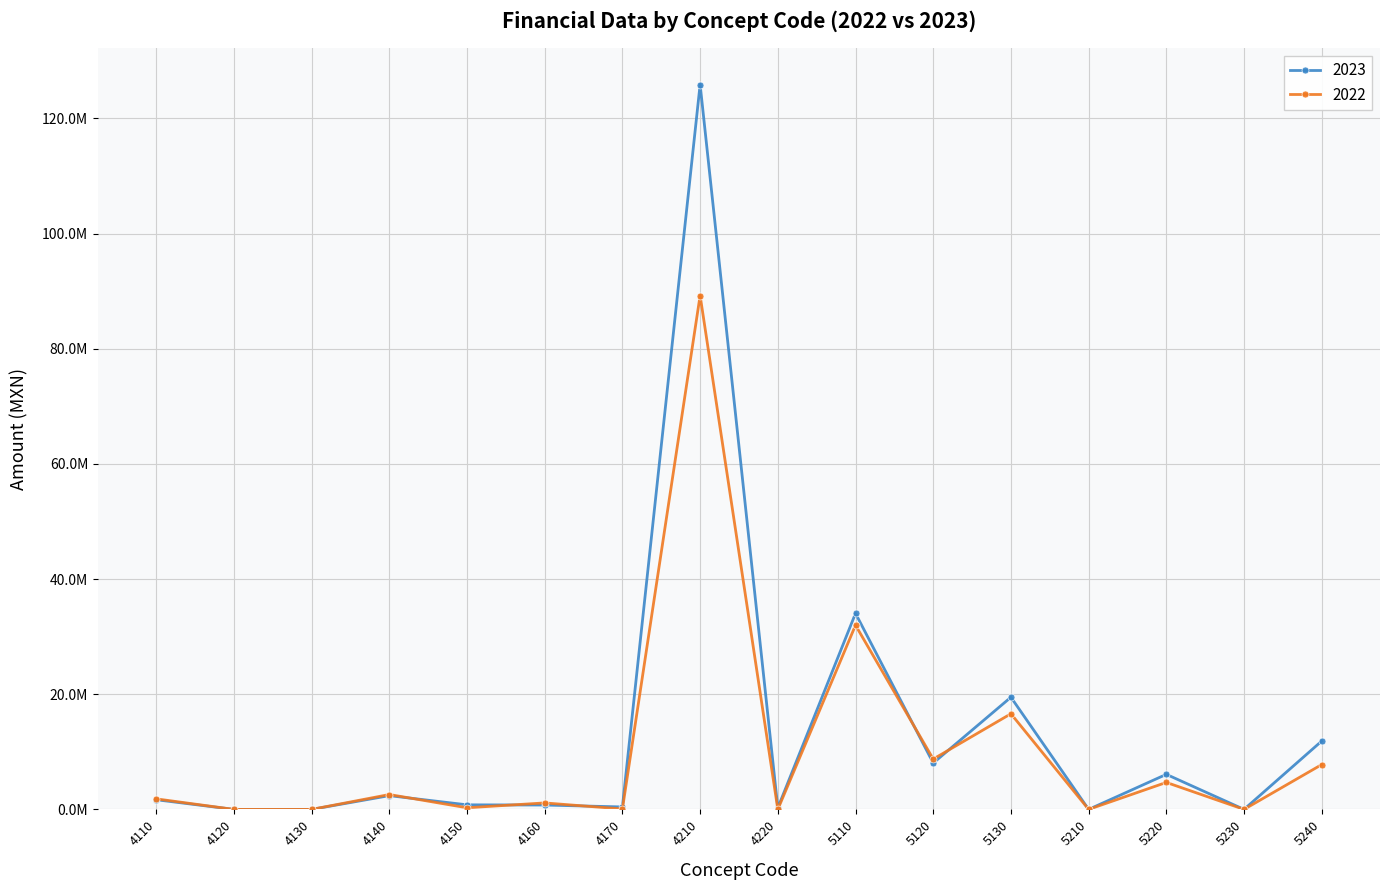

Which category has the highest value in the 2022 series?

4210